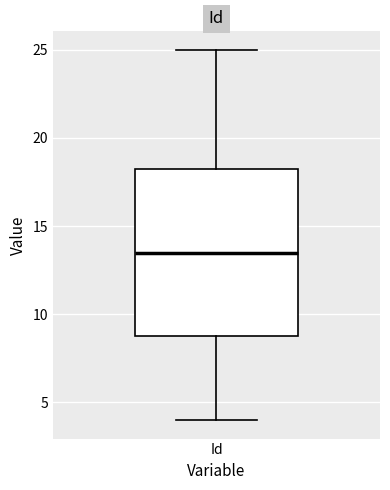

Where does the median line of the box for Id sit on the y-axis? The values are not printed on the chart, so give them approximately, as read against the axis.

13.5